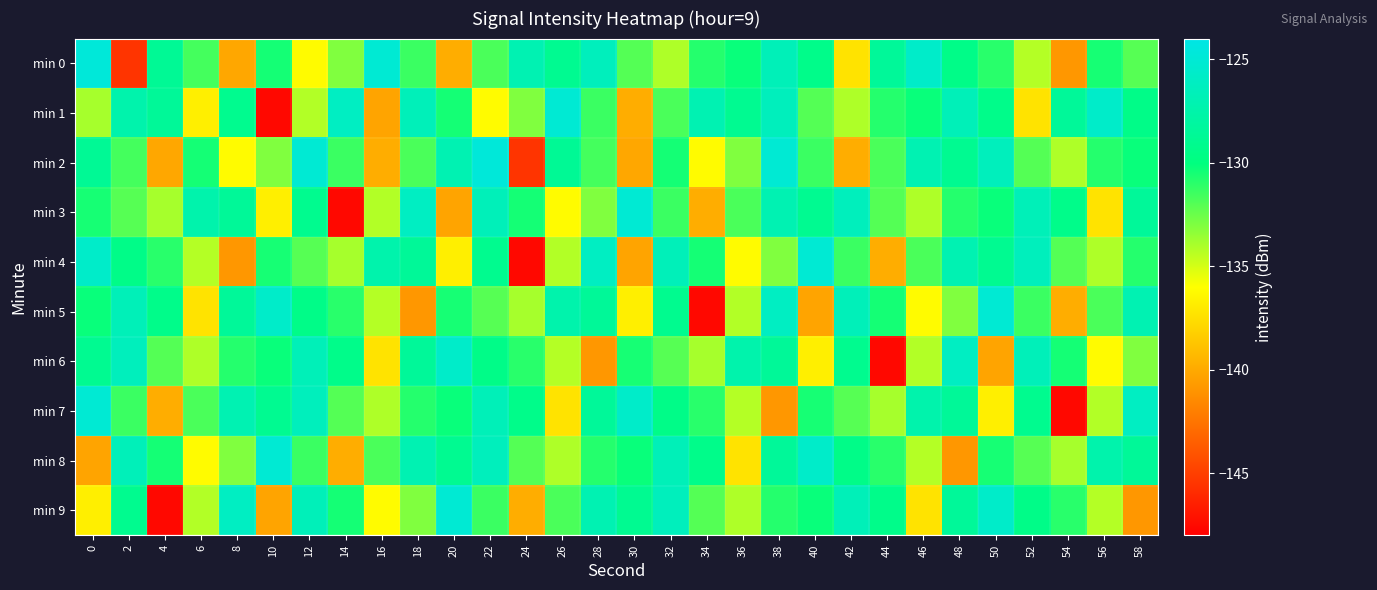

What is the spread (max minus min) of values at 20?

15.1